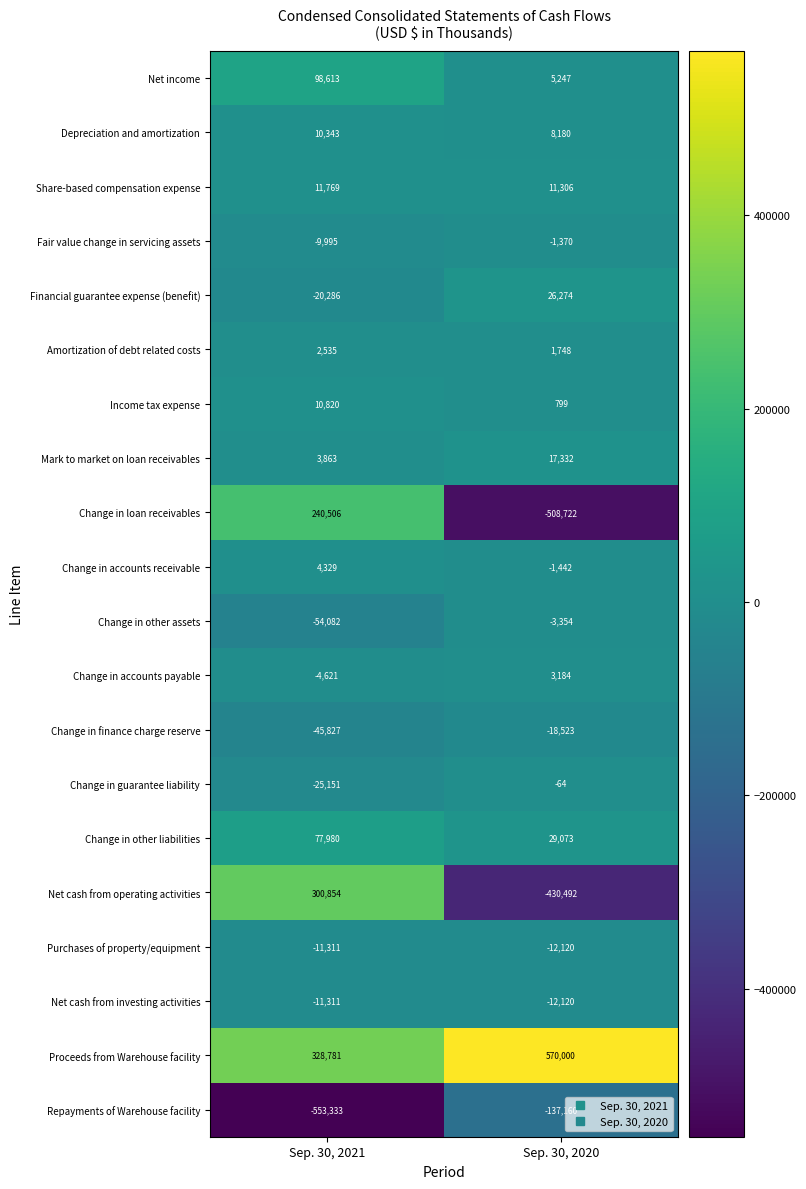

Rank the categories by Change in other liabilities value from lowest to highest.

Sep. 30, 2020, Sep. 30, 2021